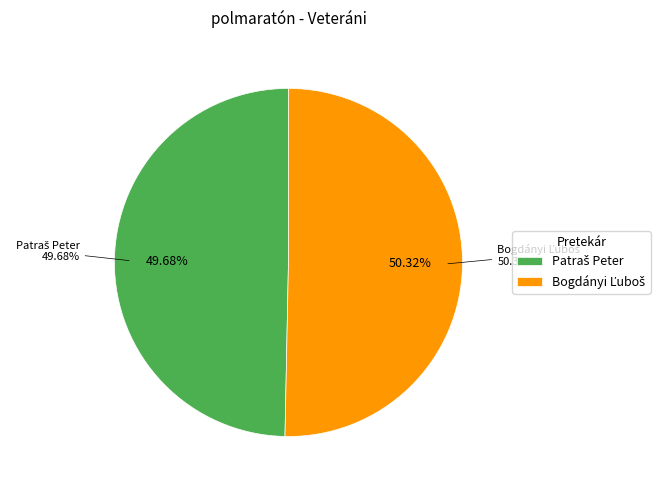

Is there any slice that represents more than half of the pie?

Yes